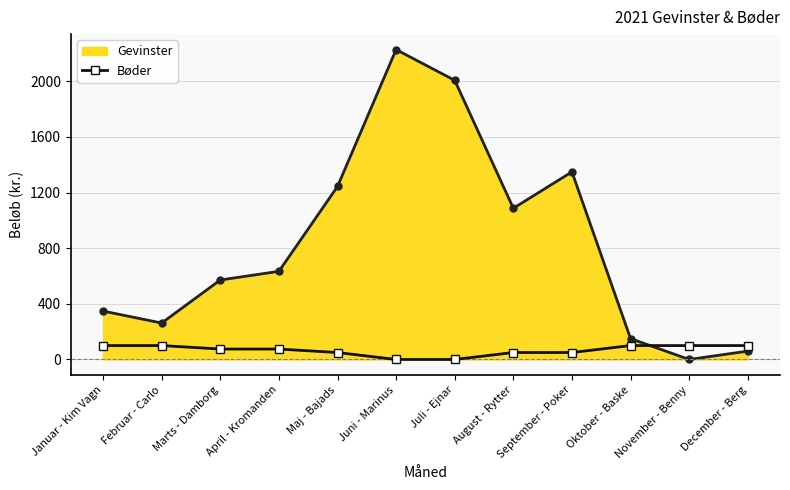

Does the chart have visible grid lines?

Yes